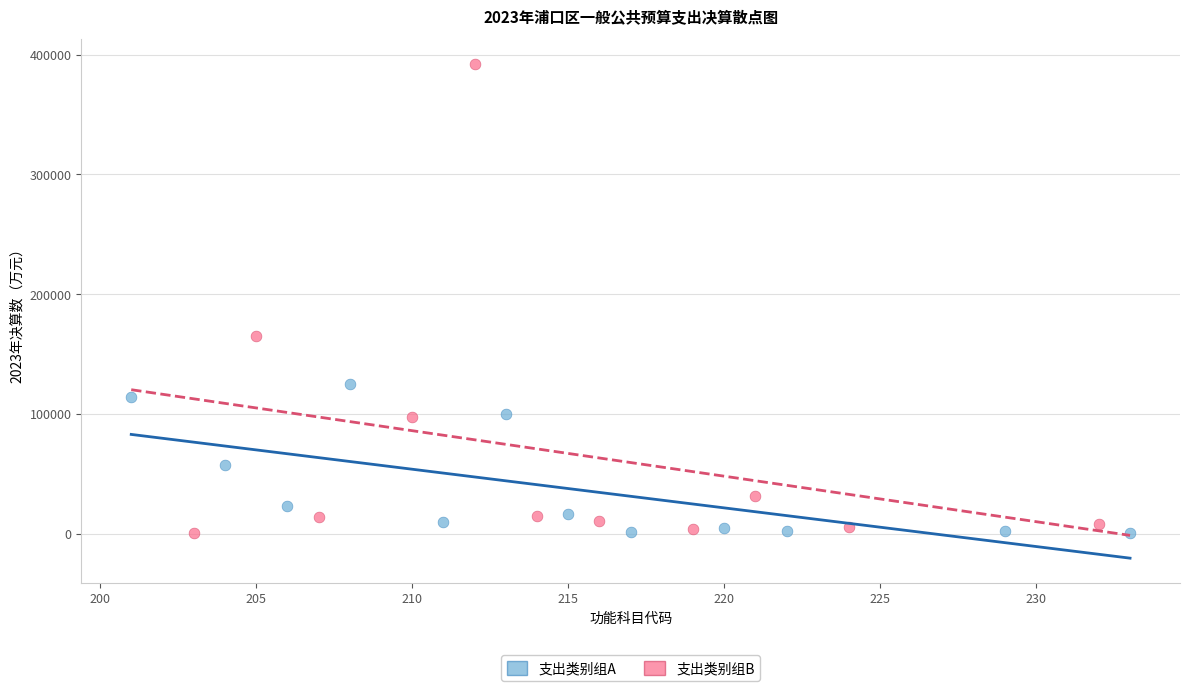

Which series has the widest spread of Y values?

支出类别组B